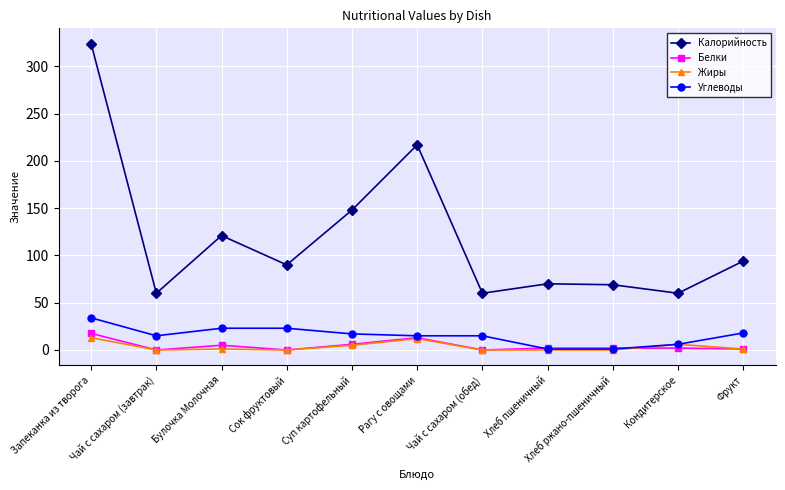

List the series in order of their peak value, lowest first.

Жиры, Белки, Углеводы, Калорийность